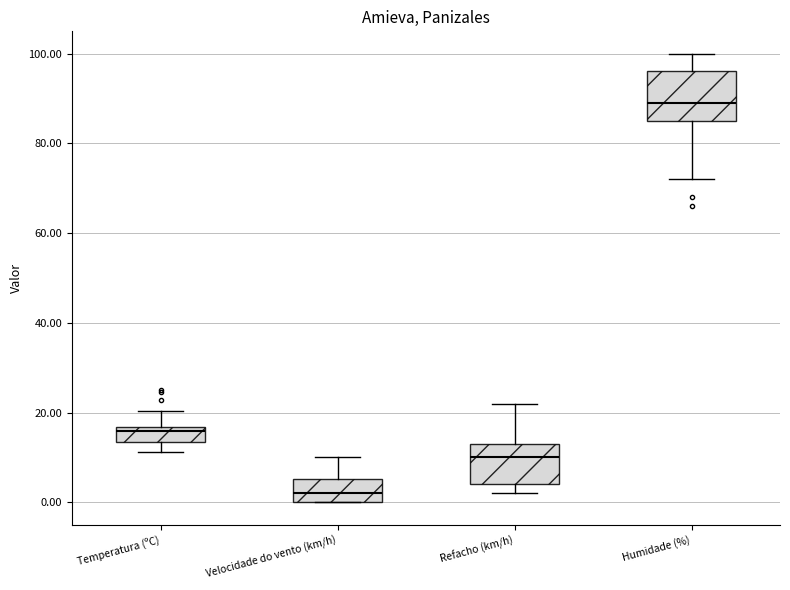

Where is the upper edge of the box for Humidade (%) on the y-axis? The values are not printed on the chart, so give them approximately, as read against the axis.

96